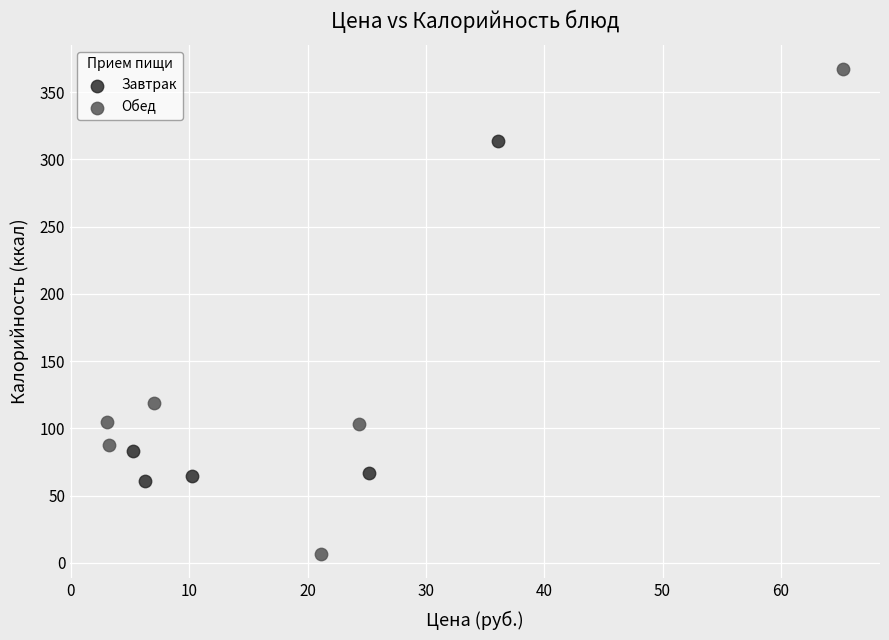

What are all the series names shown in the legend?

Завтрак, Обед